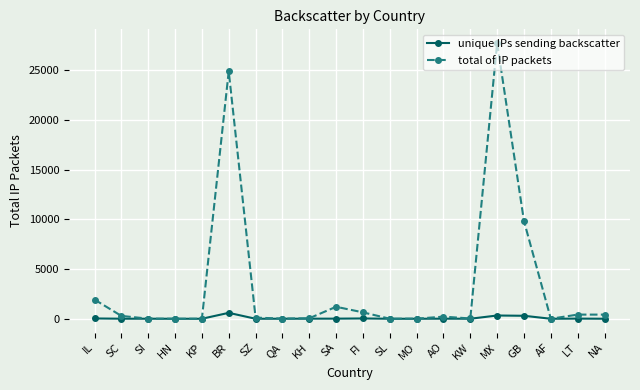

Which series has the largest range (max minus min)?

total of IP packets